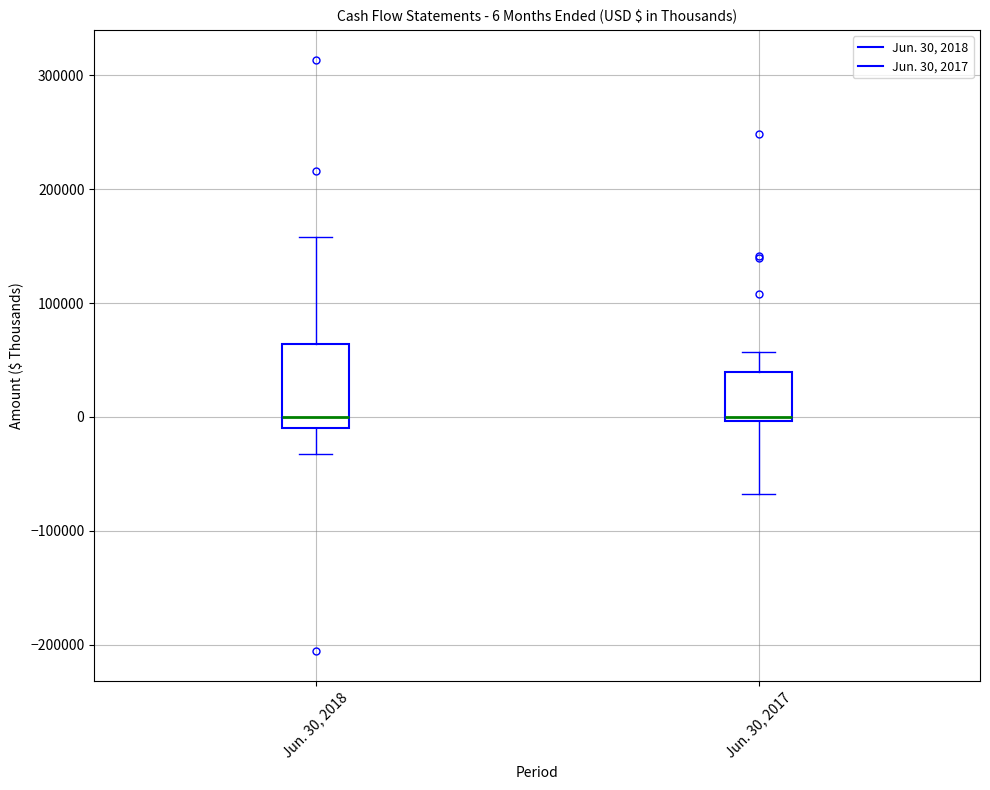

Comparing the boxes themselves (not the whiskers), which one is the tallest?

Jun. 30, 2018